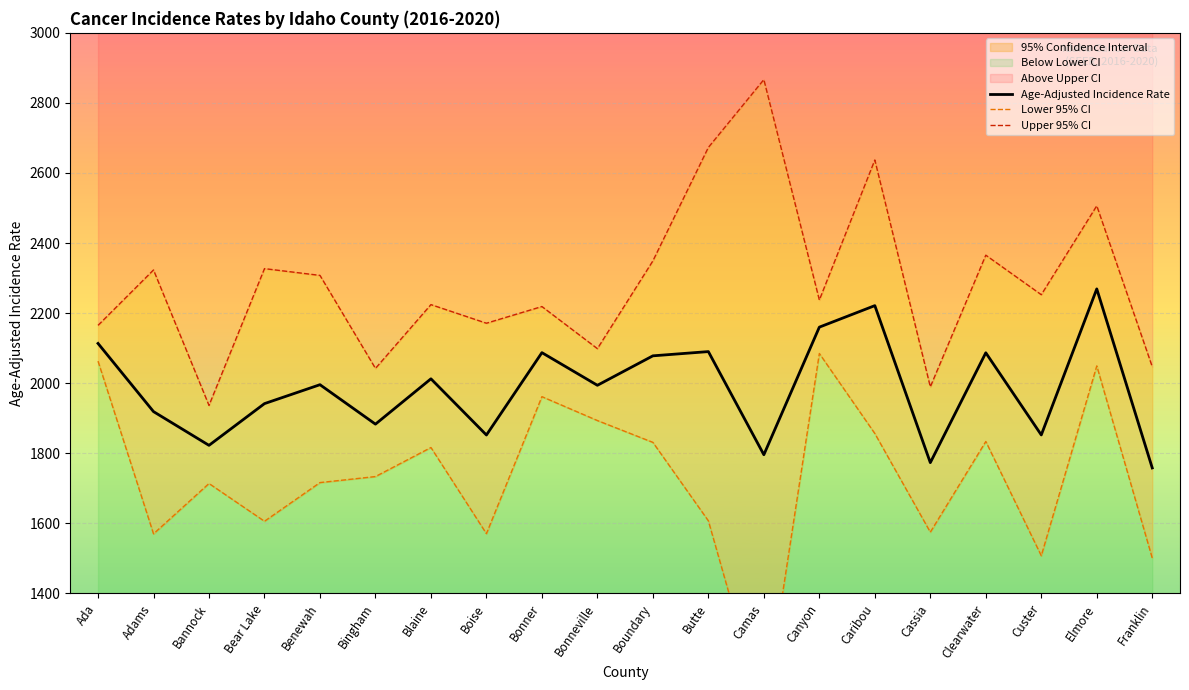

Rank the series by their maximum value, from highest to lowest.

Upper 95% CI, Age-Adjusted Incidence Rate, Lower 95% CI